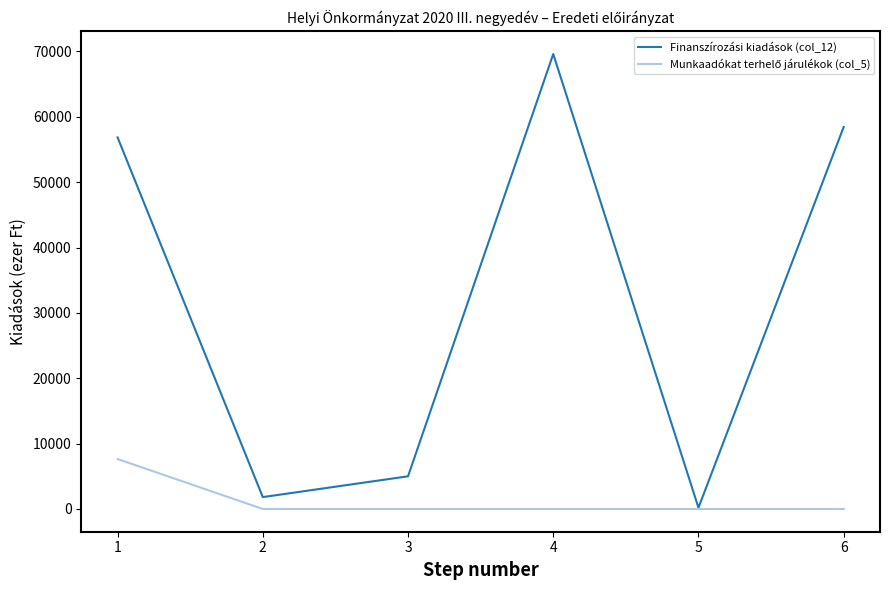

Which series has the largest total across all categories?

Finanszírozási kiadások (col_12)